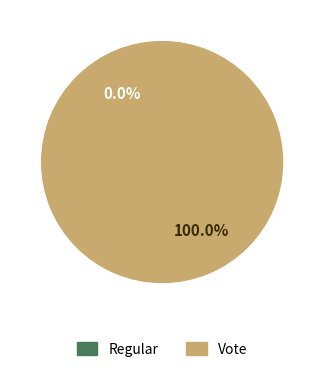

Between Vote and Regular, which is larger?

Vote